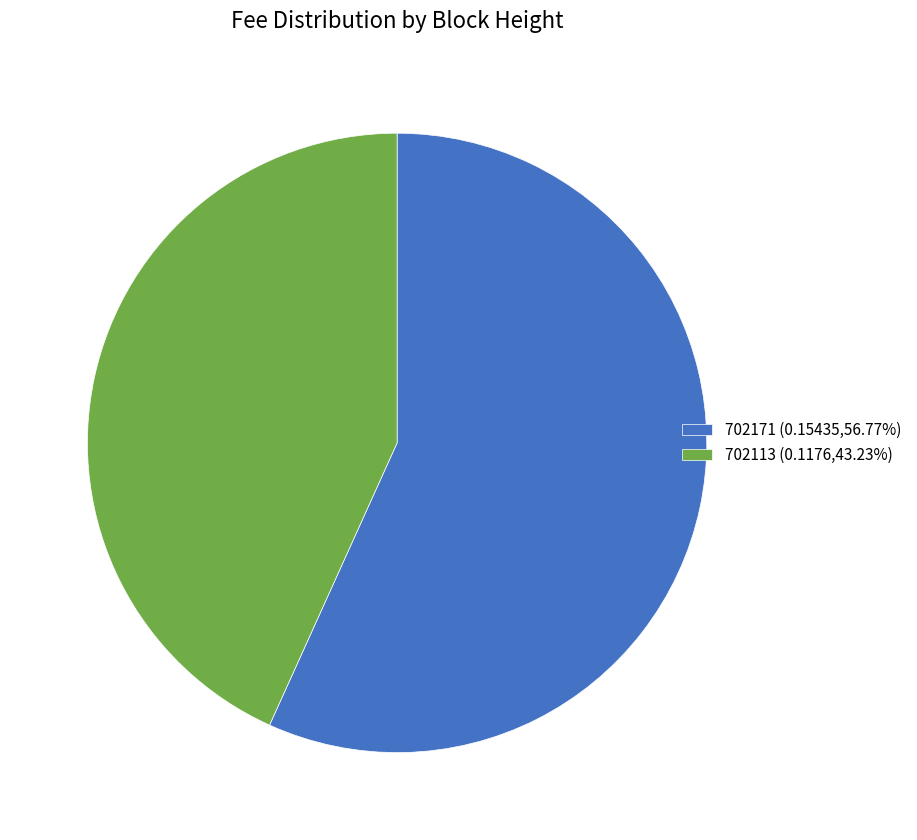

Which category has the biggest portion of the pie?

702171